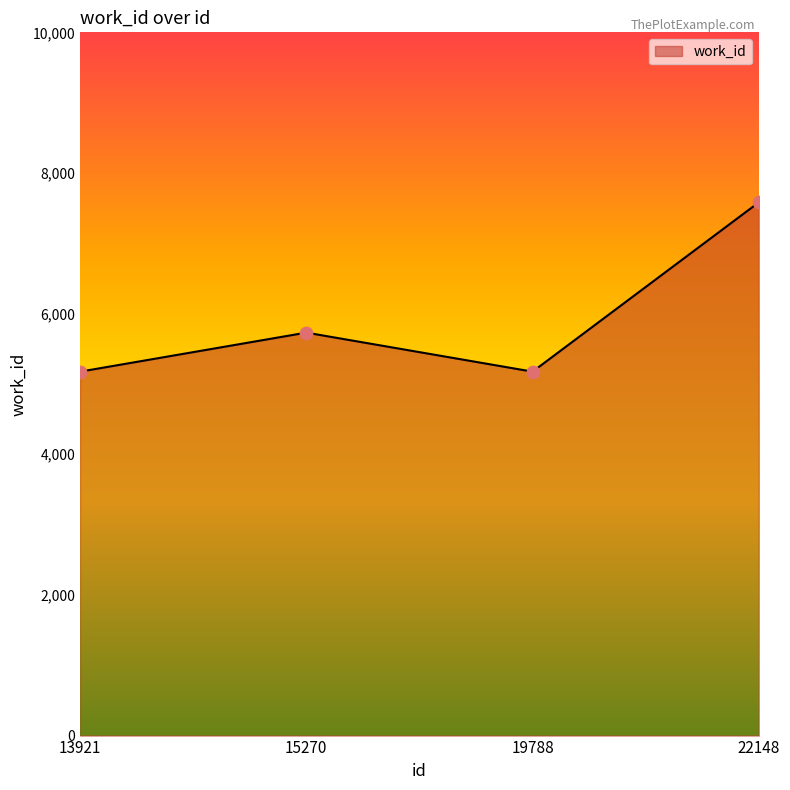

Which has a higher value, 15270 or 19788?

15270